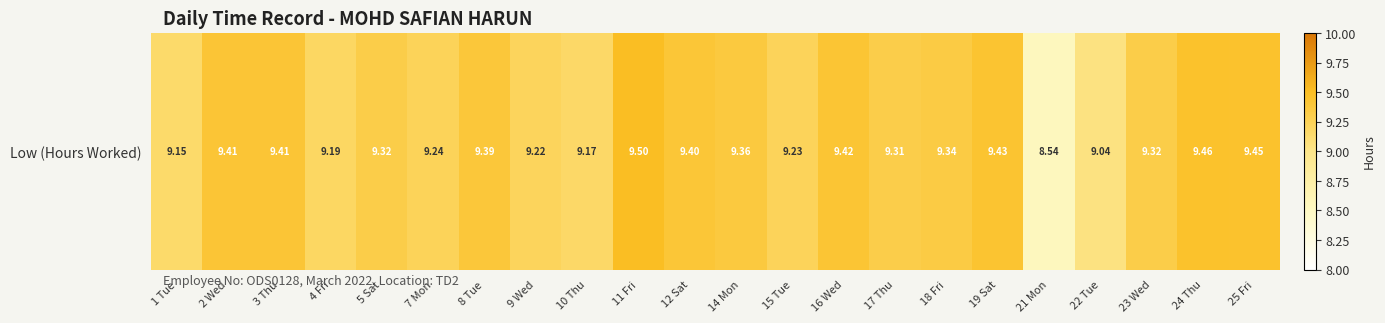

What is the difference between the maximum and minimum values?

1.0